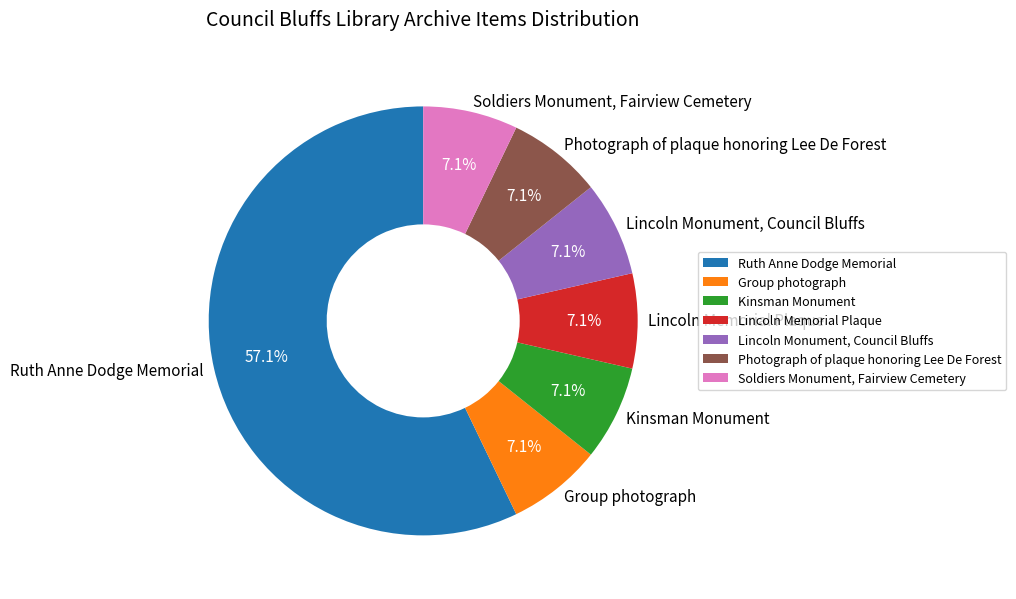

How many slices are in this pie chart?

7